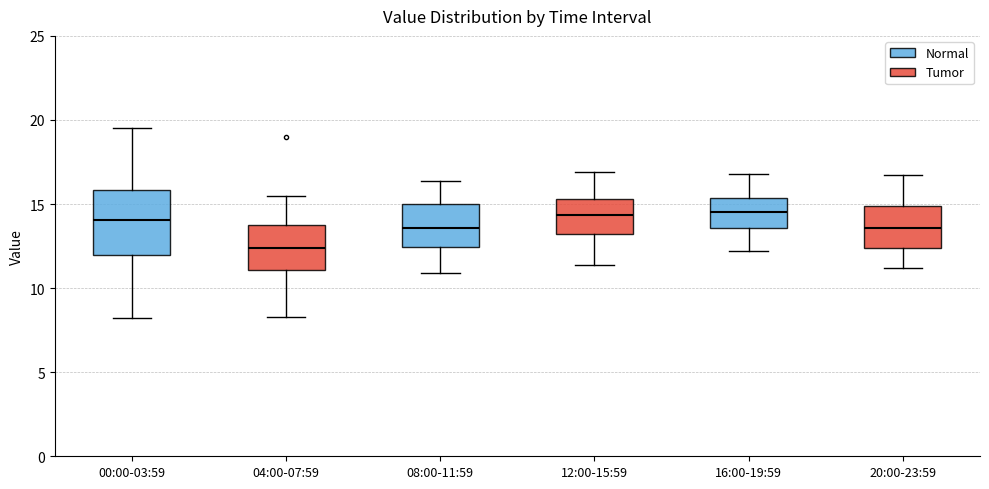

Reading left to right, read every box against the y-axis: the position of its median line, the range the box covers, and the ends of its whiskers. The values are not printed on the chart, so give them approximately, as read against the axis.

00:00-03:59: median 14.0, box 12.0 to 16.0, whiskers 8.0 to 19.5
04:00-07:59: median 12.5, box 11.0 to 13.5, whiskers 8.5 to 15.5
08:00-11:59: median 13.5, box 12.5 to 15.0, whiskers 11.0 to 16.5
12:00-15:59: median 14.5, box 13.0 to 15.5, whiskers 11.5 to 17.0
16:00-19:59: median 14.5, box 13.5 to 15.5, whiskers 12.0 to 17.0
20:00-23:59: median 13.5, box 12.5 to 15.0, whiskers 11.0 to 16.5